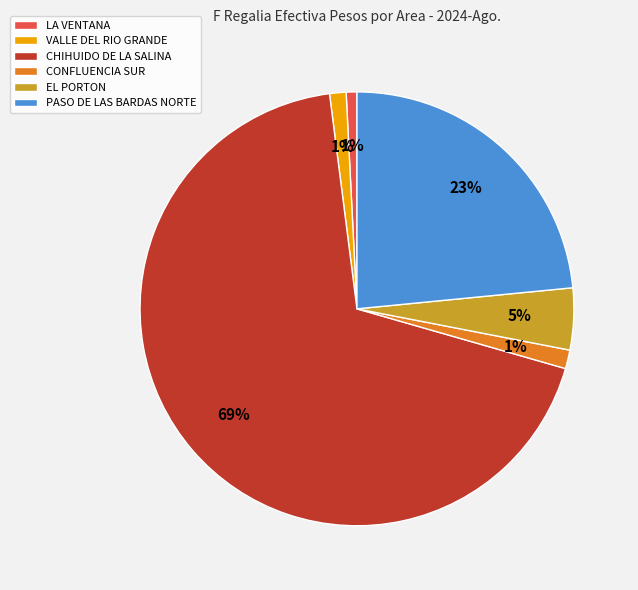

To the nearest percent, what is the difference between the largest and smallest slice percentages?

68%